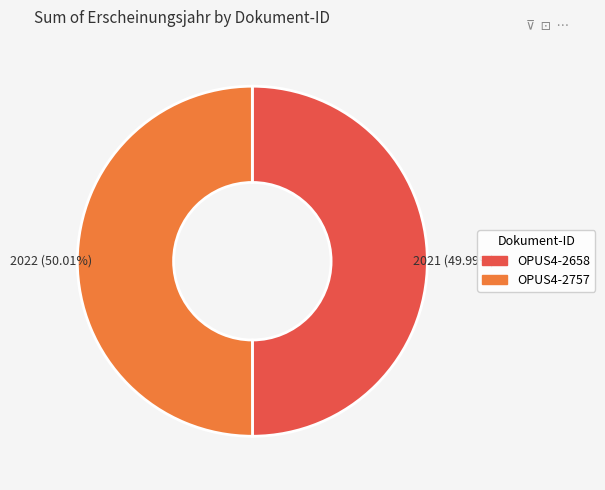

What is the ratio of the value at OPUS4-2658 to the value at OPUS4-2757?

1.0